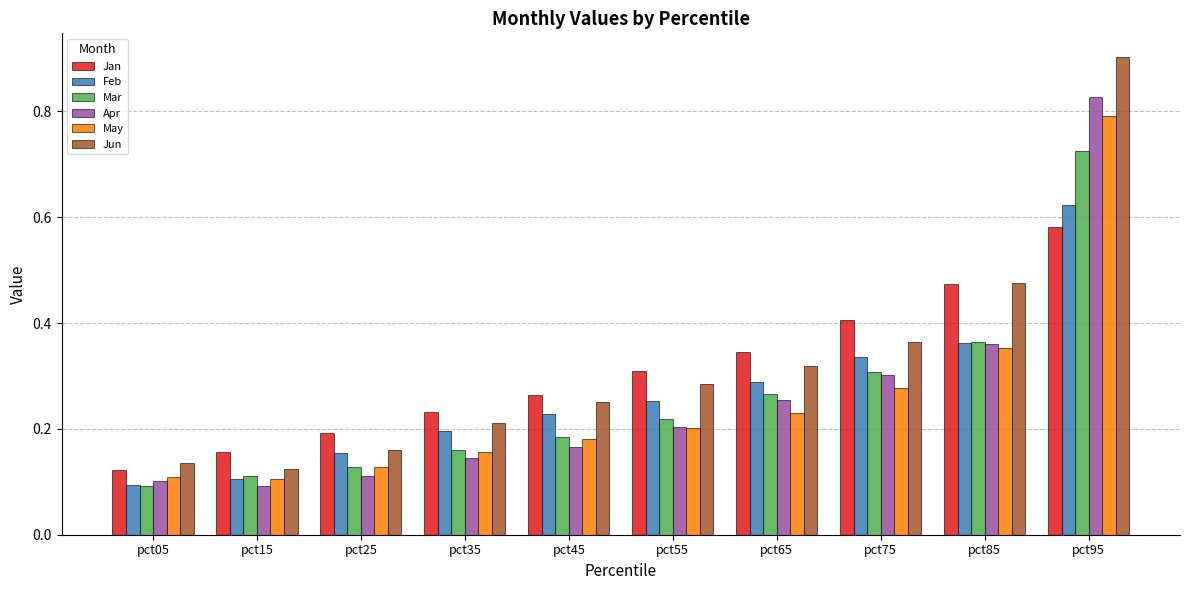

Is it true that Jun equals 0.1 at pct15?

True